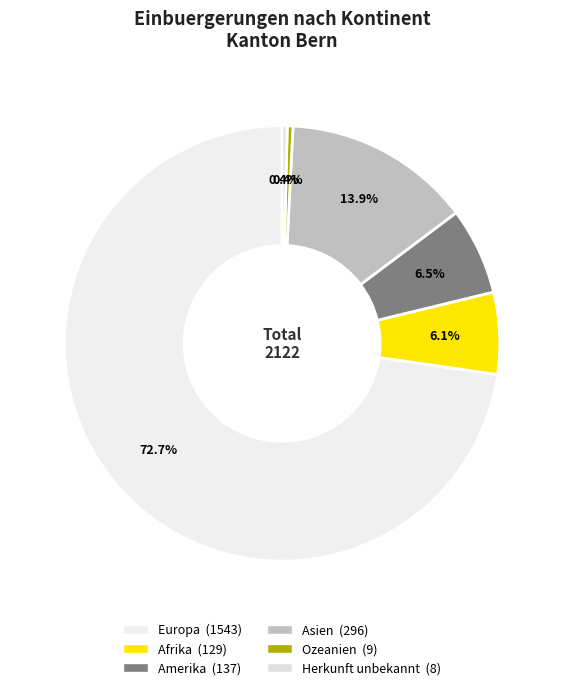

To the nearest percent, what portion does Amerika represent?

6%